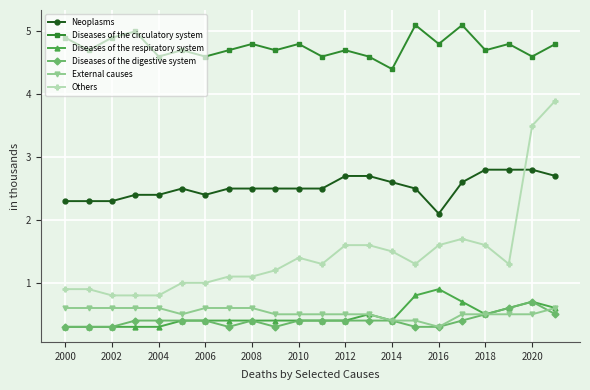

How many Neoplasms values are between 2 and 3?

22